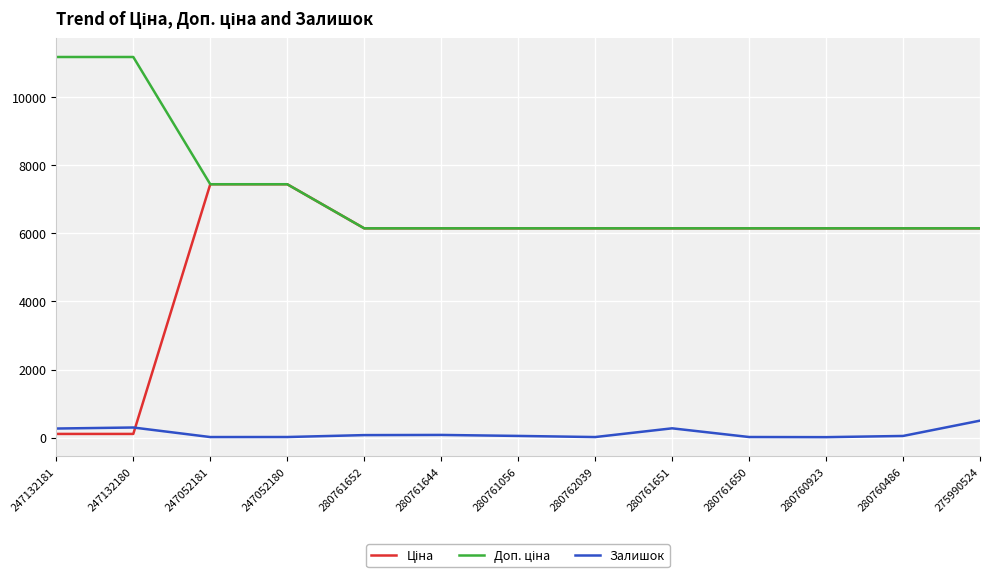

Is it true that Залишок equals 276.0 at 280761651?

True